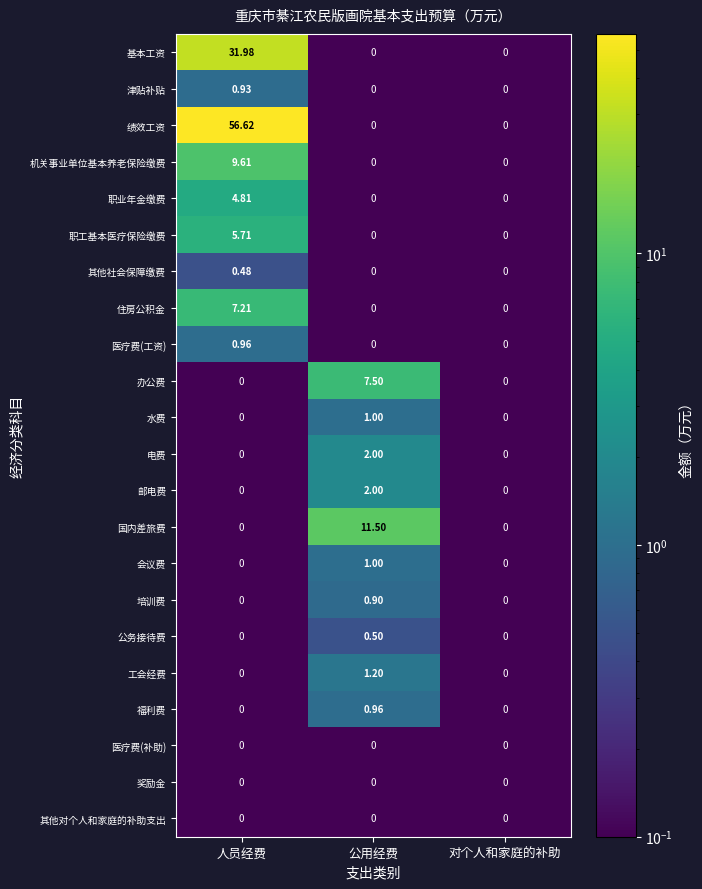

At which label does 职工基本医疗保险缴费 reach its peak?

人员经费